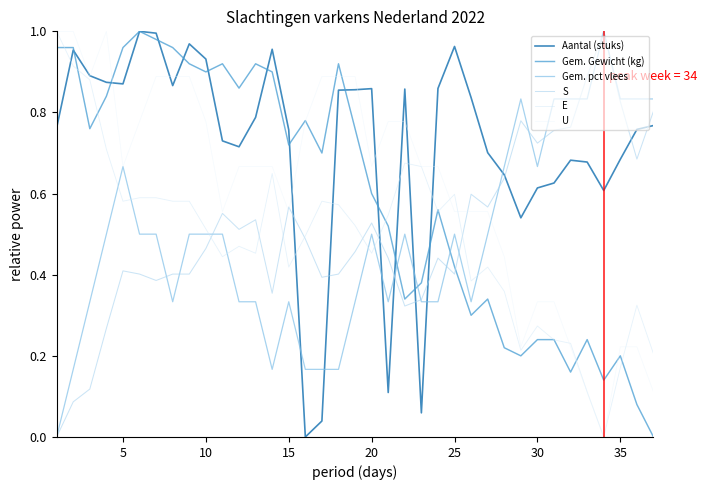

How many lines are shown in the chart?

6